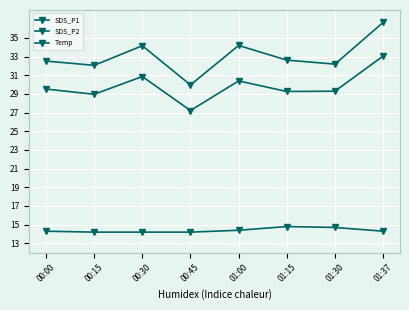

True or false: SDS_P1 has a value of 21.8 at 01:15.

False